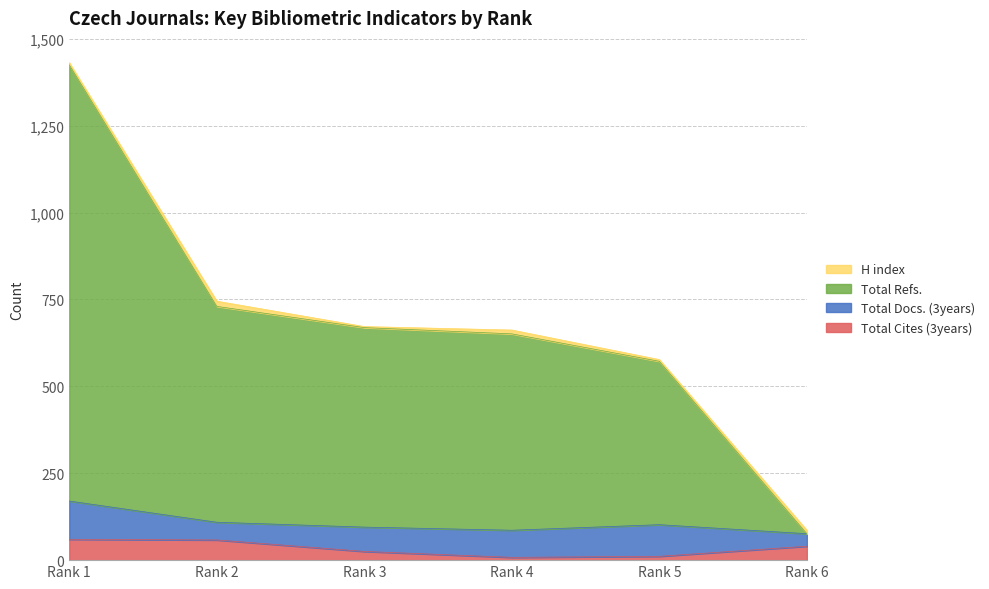

True or false: Total Cites (3years) has more than 0 interior local peaks.

False